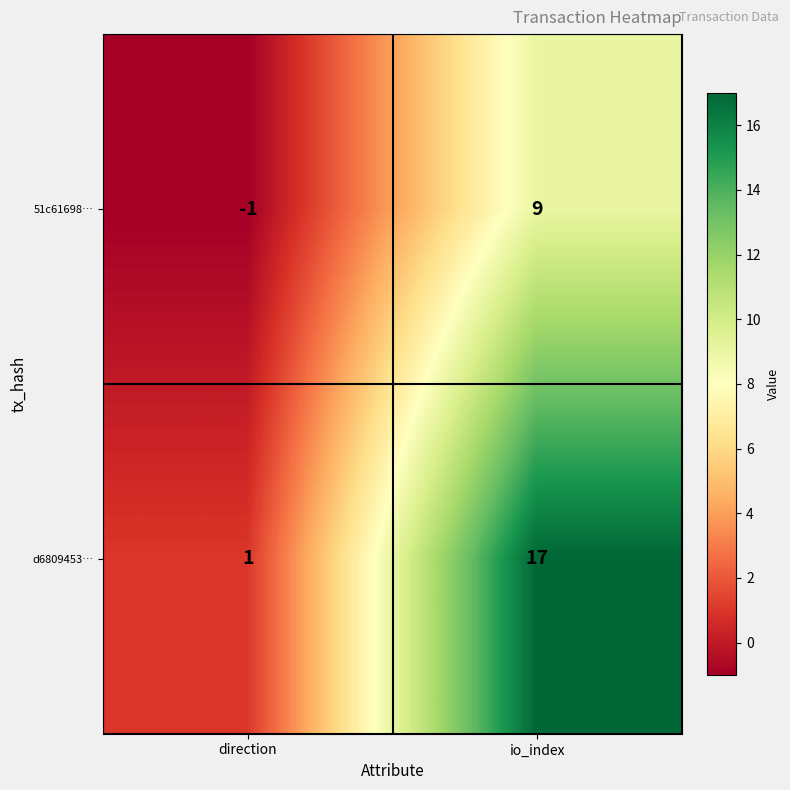

Which series has the largest range (max minus min)?

d6809453…